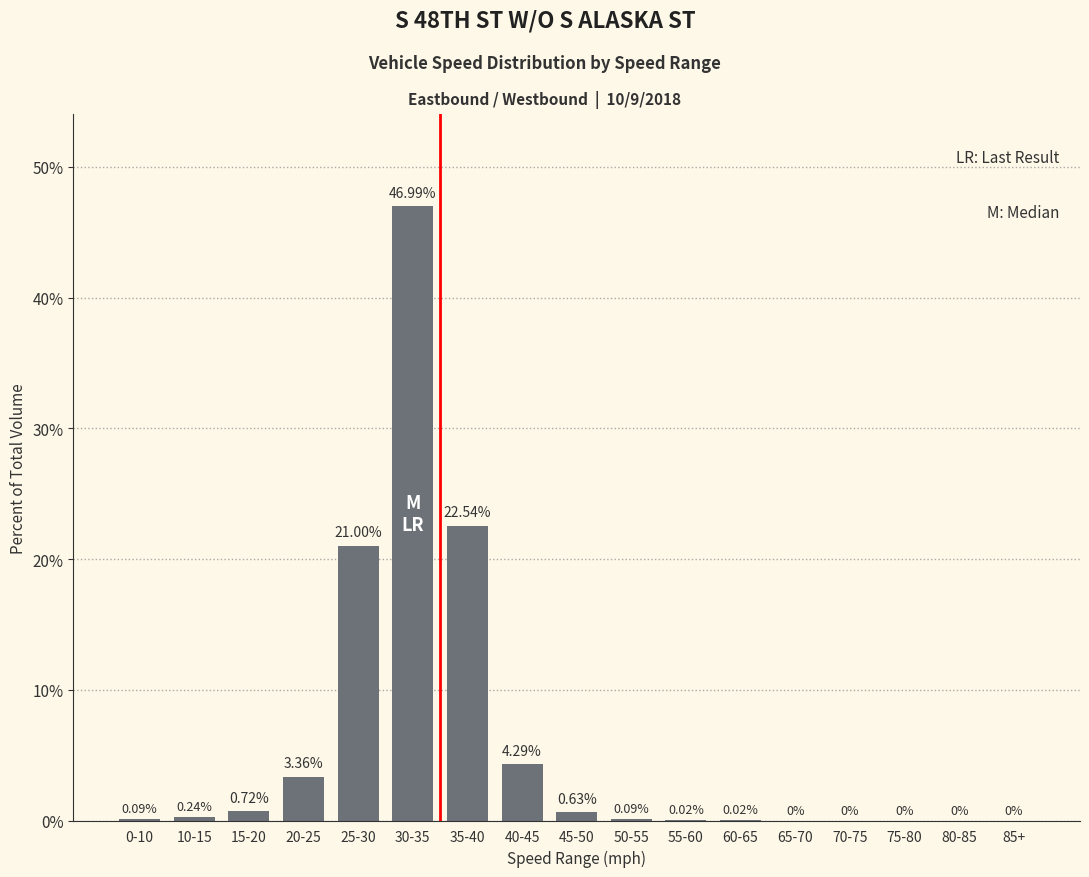

What is the sum of all values?

100.0